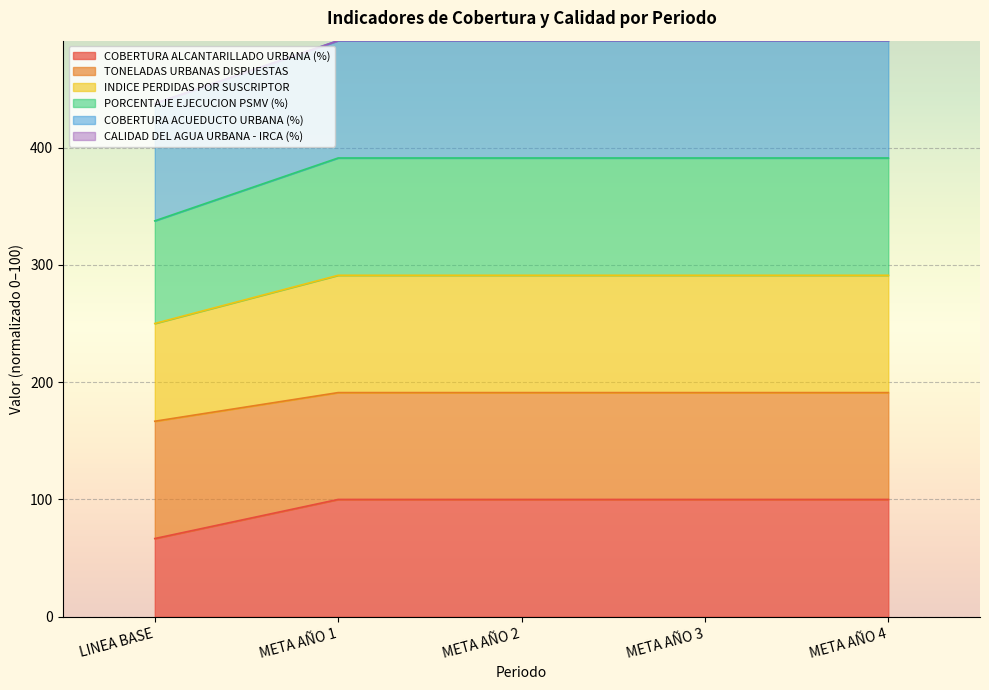

What position from the right is LINEA BASE?

5